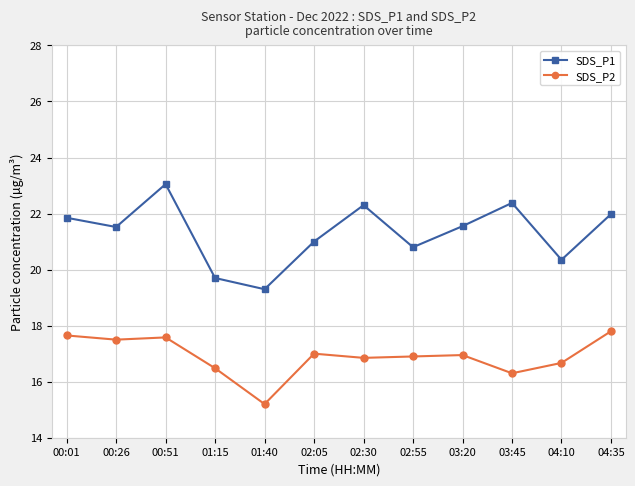

What is the label of the 3rd point from the right?

03:45